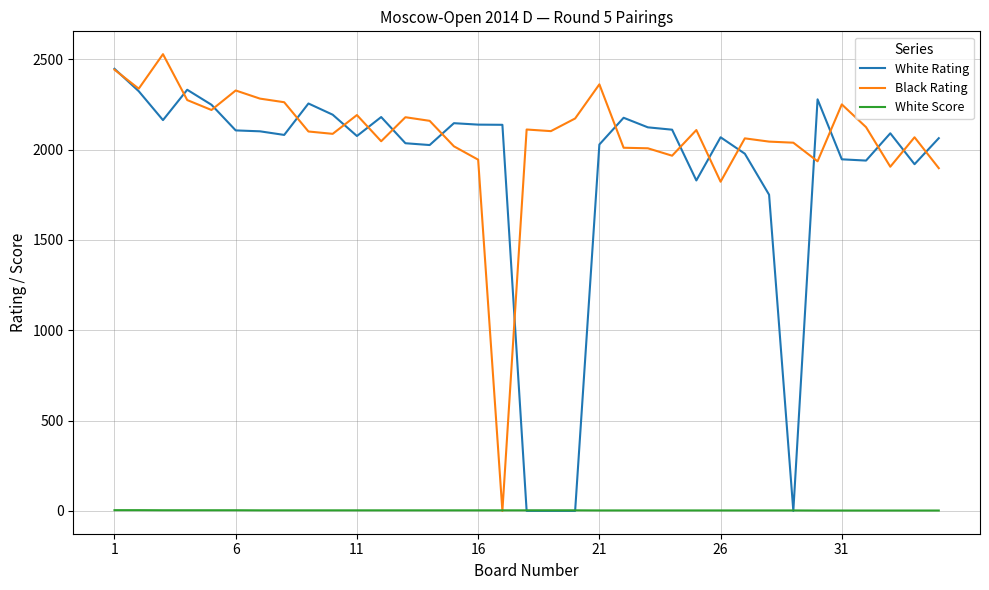

How many intersections are there between Black Rating and White Rating?

18